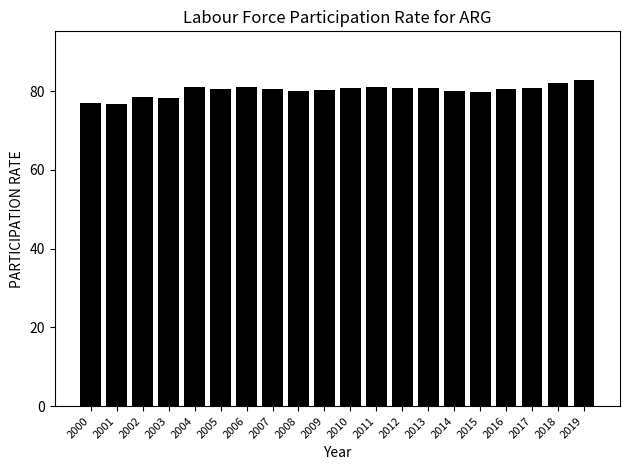

What is the minimum value shown in the chart?

76.8